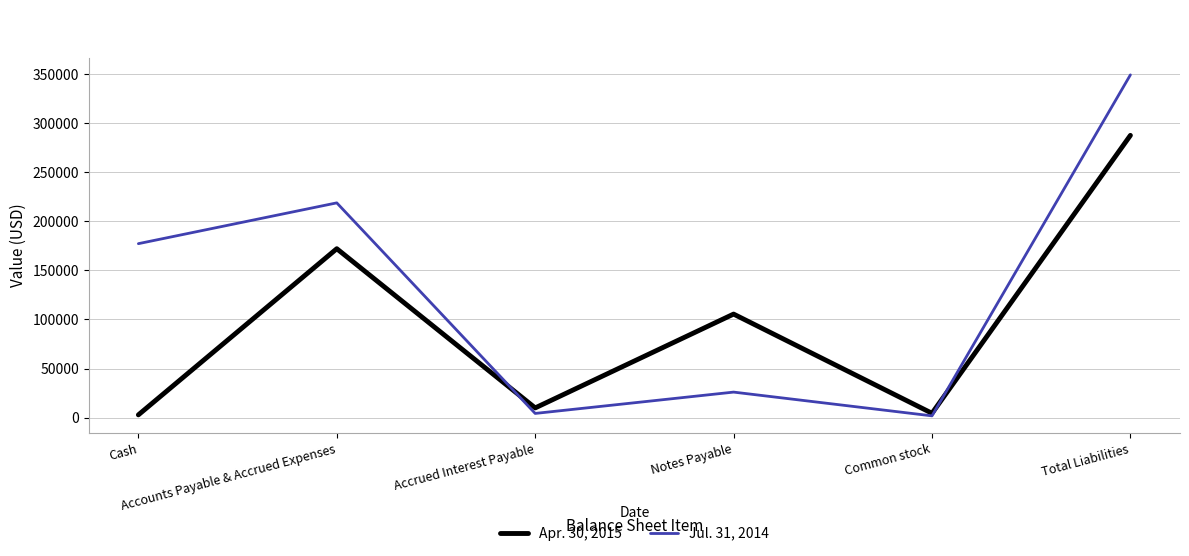

Reading left to right, transcribe all the data shown in this chart.

Apr. 30, 2015: 2864	172041	9938	105478	4486	287457
Jul. 31, 2014: 177181	218727	4313	26034	1841	349074